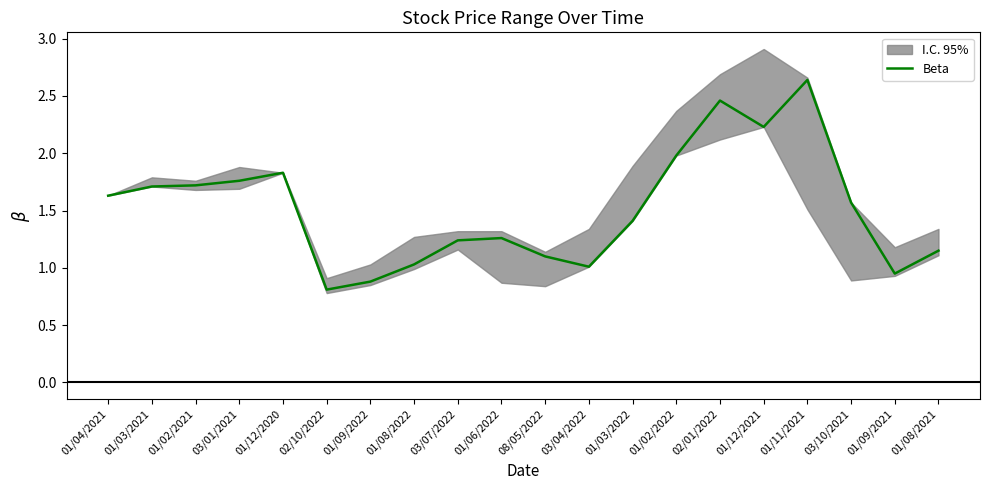

What is the value of the 19th point from the left?

0.9